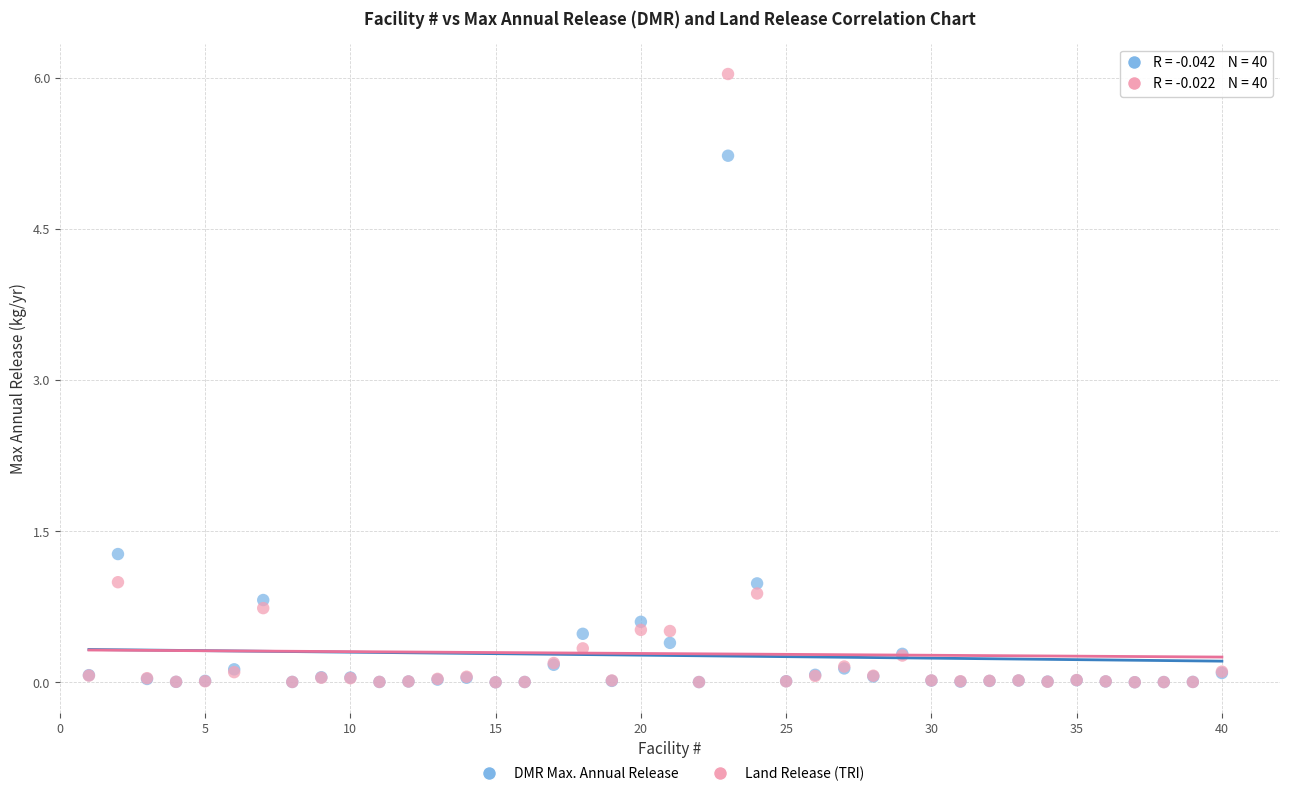

In the Land Release (TRI) series, what Y value is closest to 3?

1.0